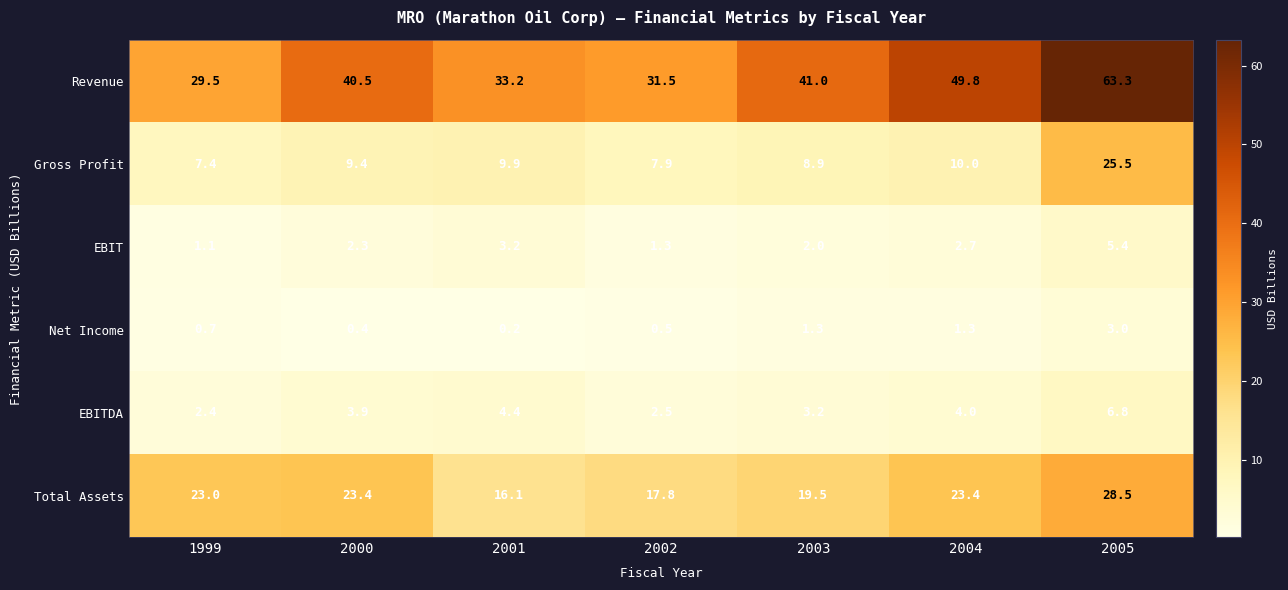

Which label corresponds to the smallest value in the chart?

2001